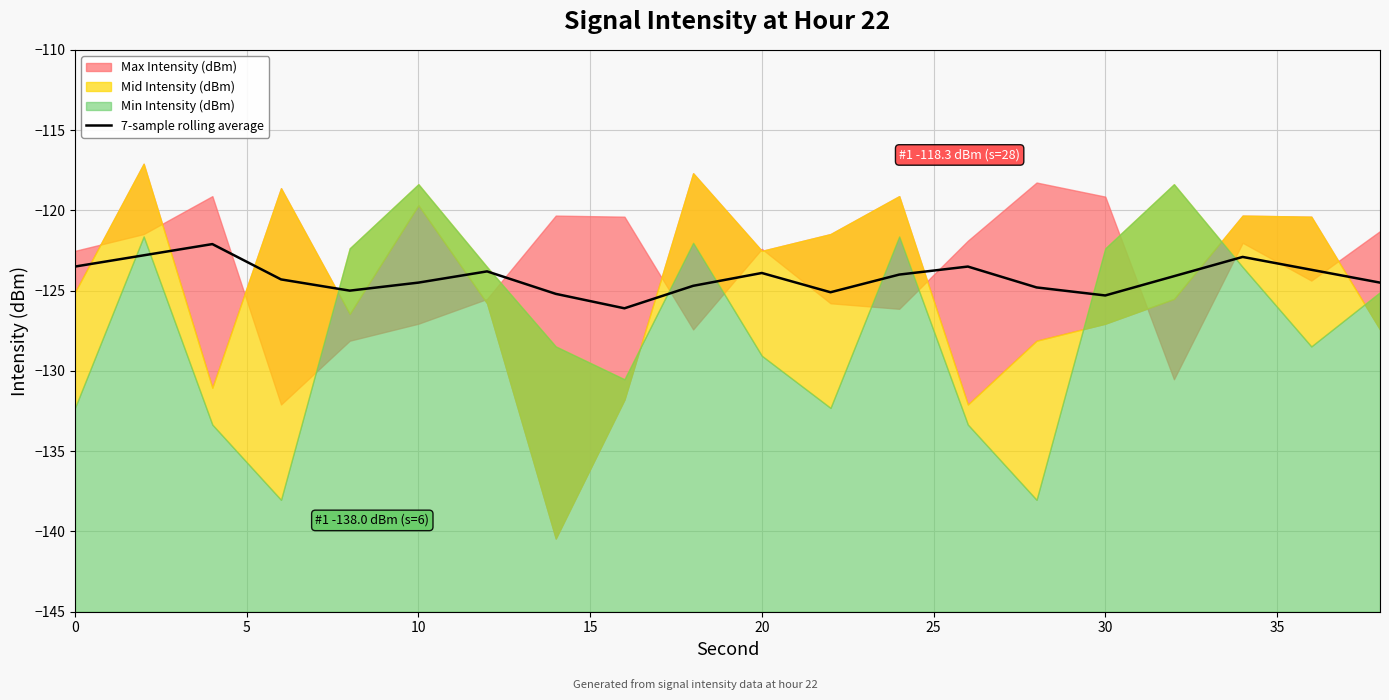

What is the lowest value of the 7-sample rolling average series?

-126.1